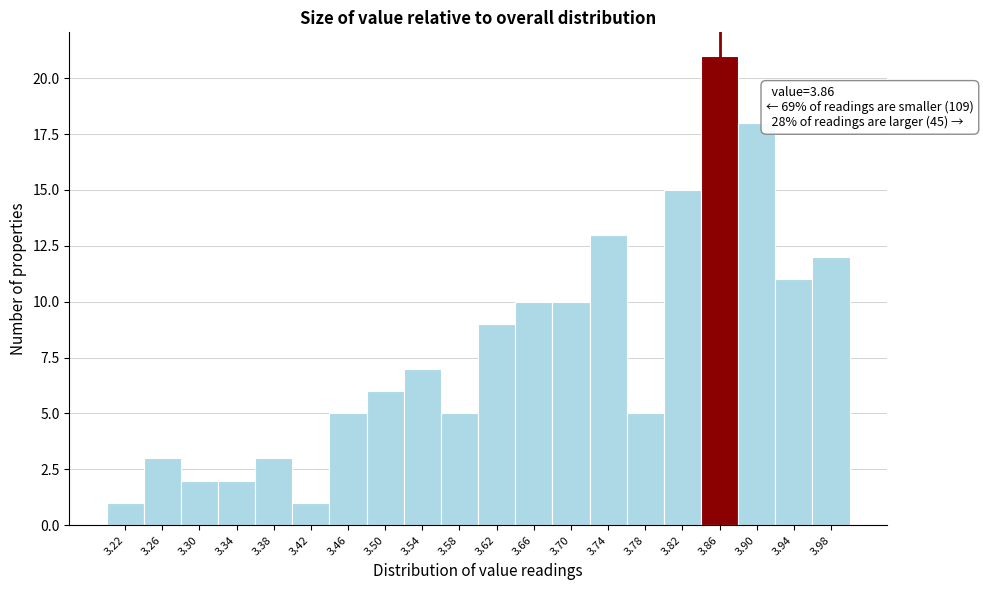

Over which range of the x-axis is the bar tallest?

3.84 to 3.88